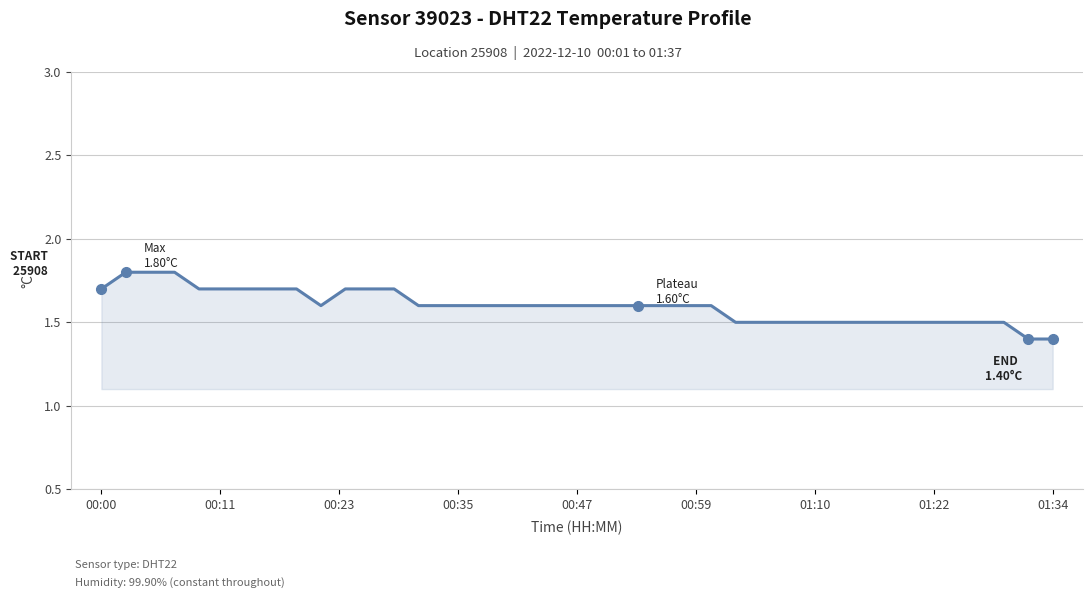

What is the maximum value shown in the chart?

1.8